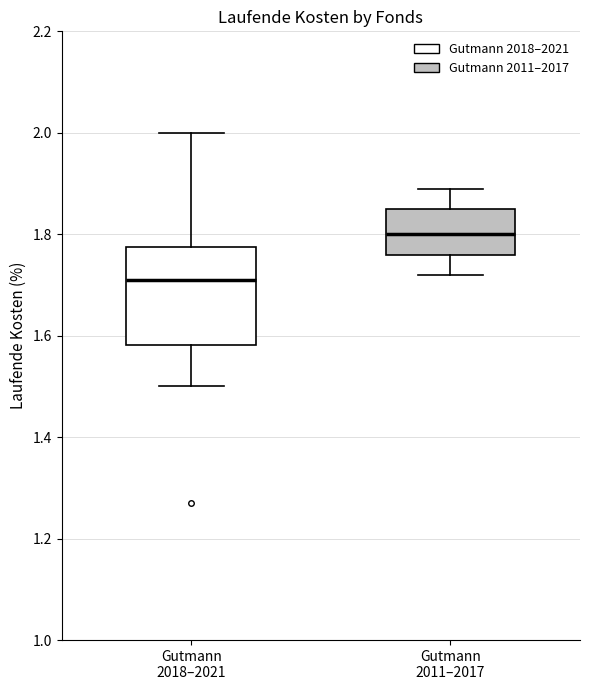

Which box has the lowest median line?

Gutmann 2018–2021